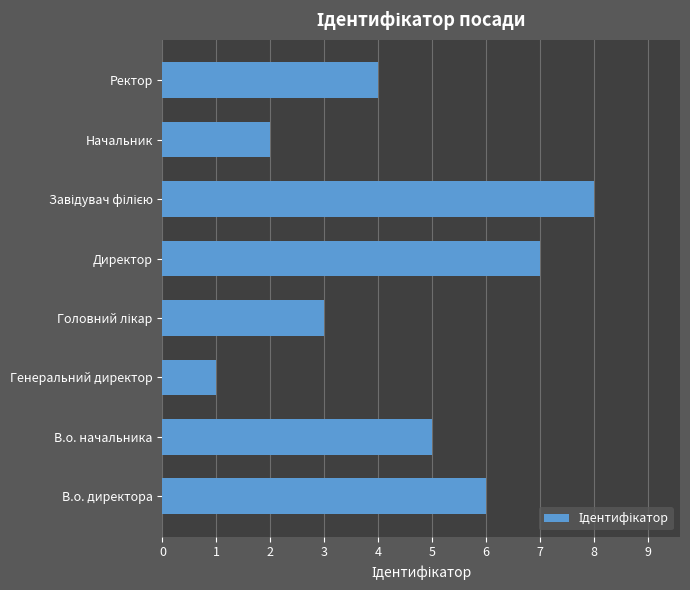

Reading bottom to top, what are all the values shown in this chart?

6	5	1	3	7	8	2	4